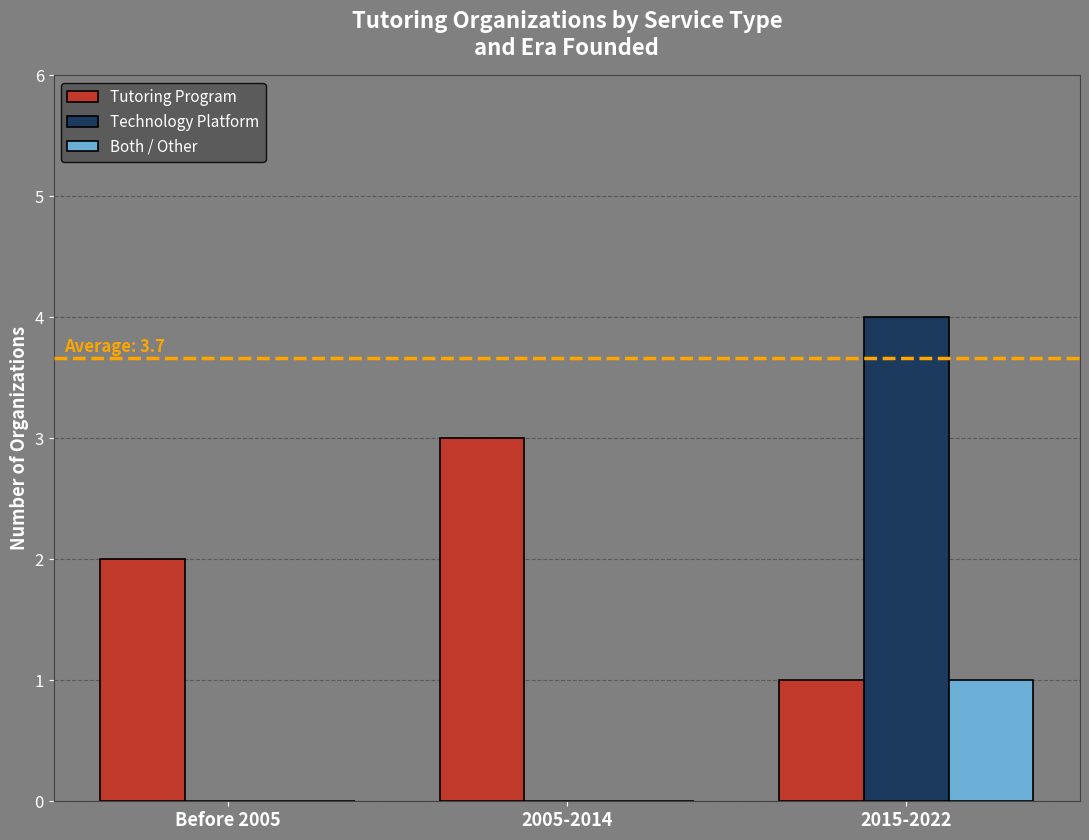

Between Before 2005 and 2015-2022, which series saw the biggest shift?

Technology Platform